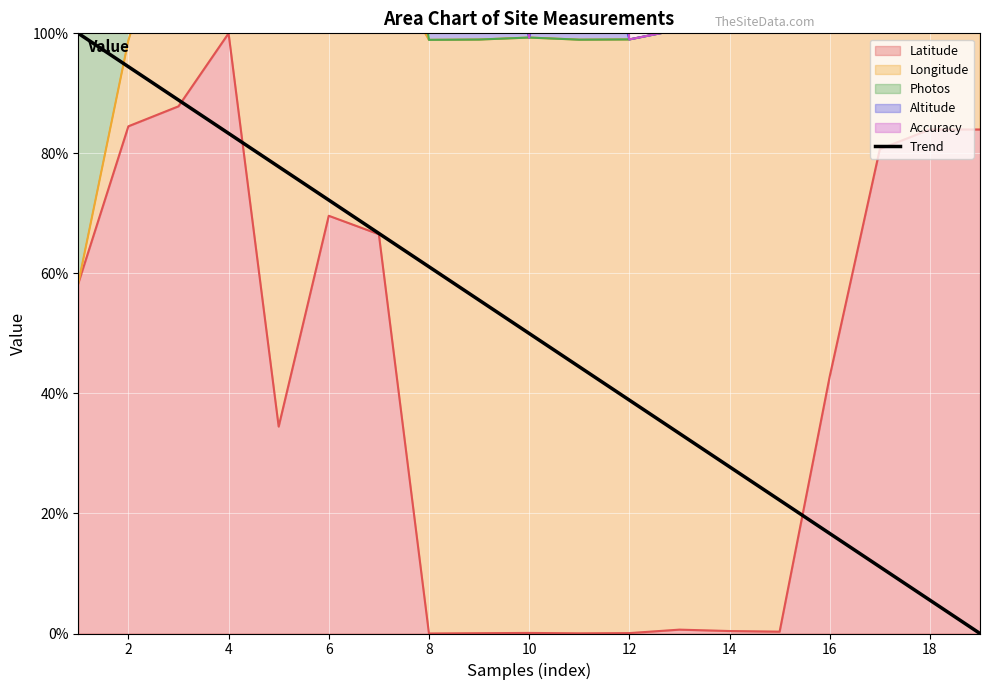

What is the difference between the second highest and second lowest values?

88.9